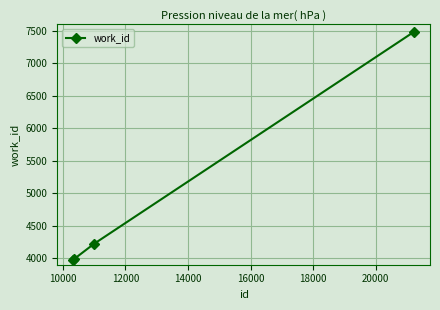

What is the sum of all values?

19672